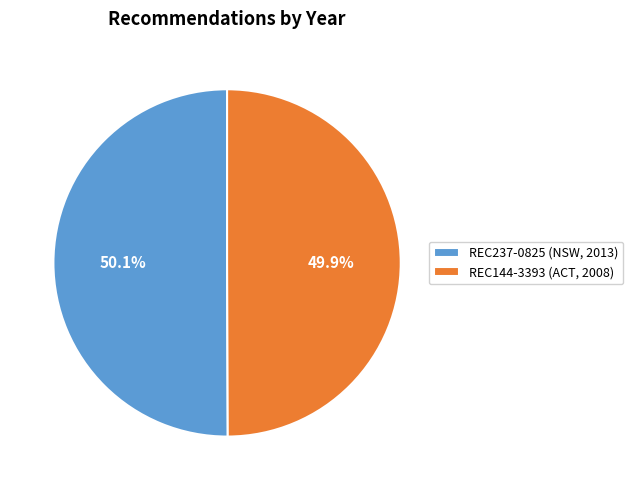

Combined, what portion of the pie is REC237-0825 (NSW, 2013) and REC144-3393 (ACT, 2008)?

100.0%